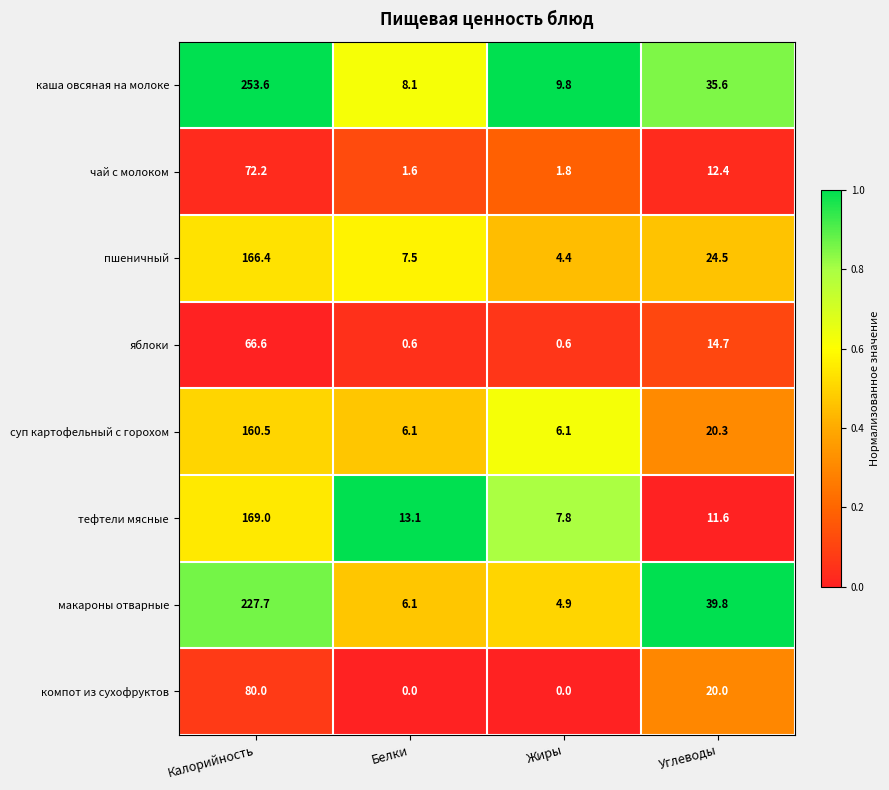

Which series changed the most between Белки and Углеводы?

макароны отварные